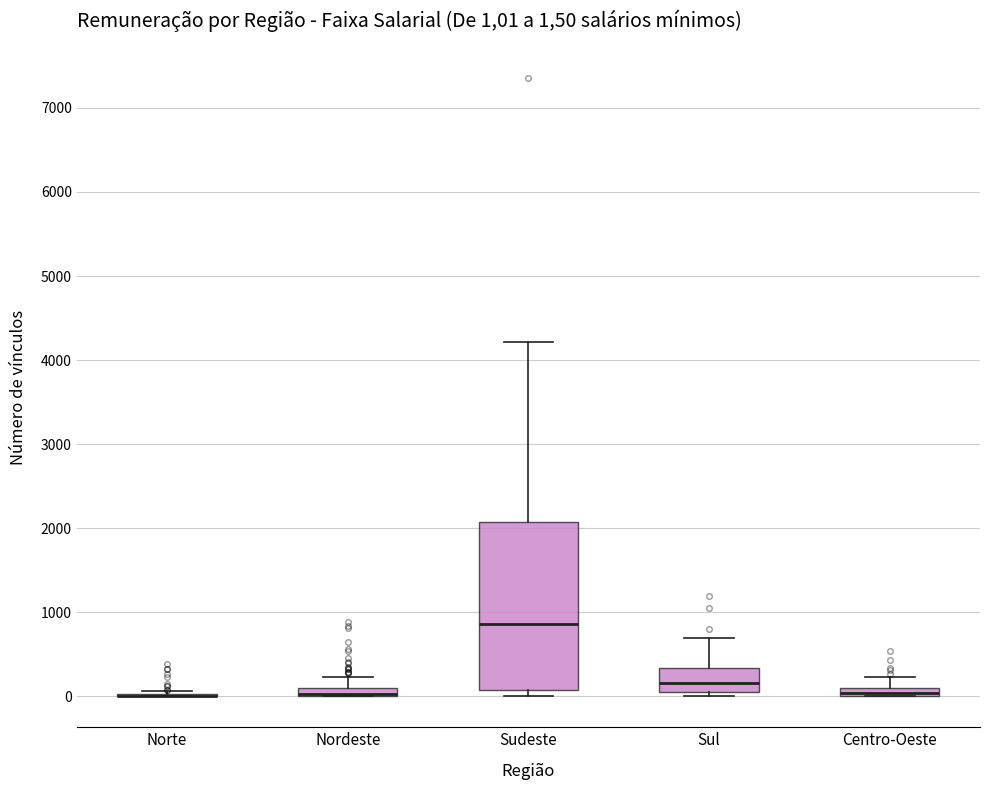

Comparing the boxes themselves (not the whiskers), which one is the tallest?

Sudeste